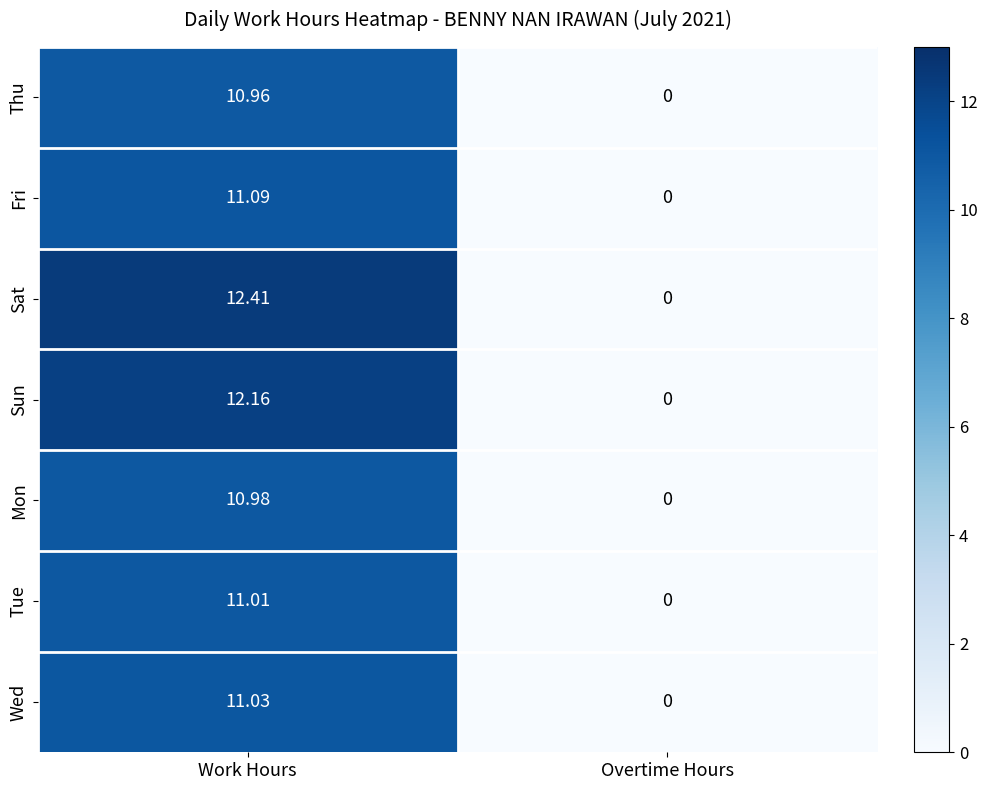

Which series has the largest total across all categories?

Sat